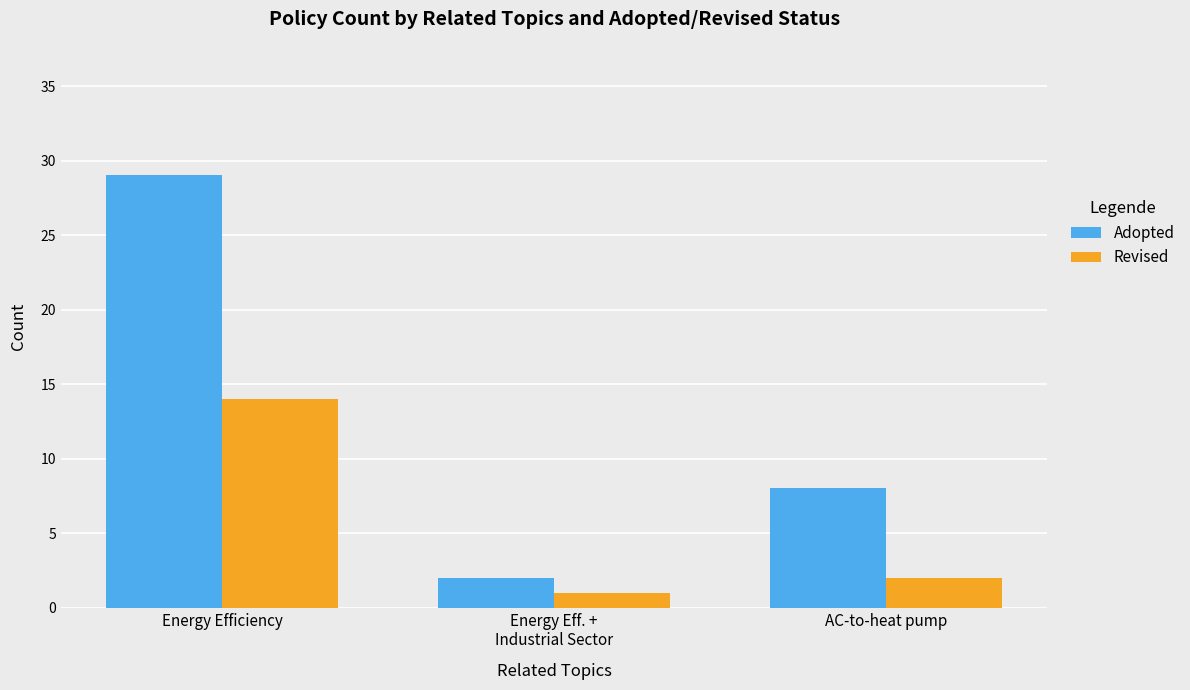

What is the highest value of the Revised series?

14